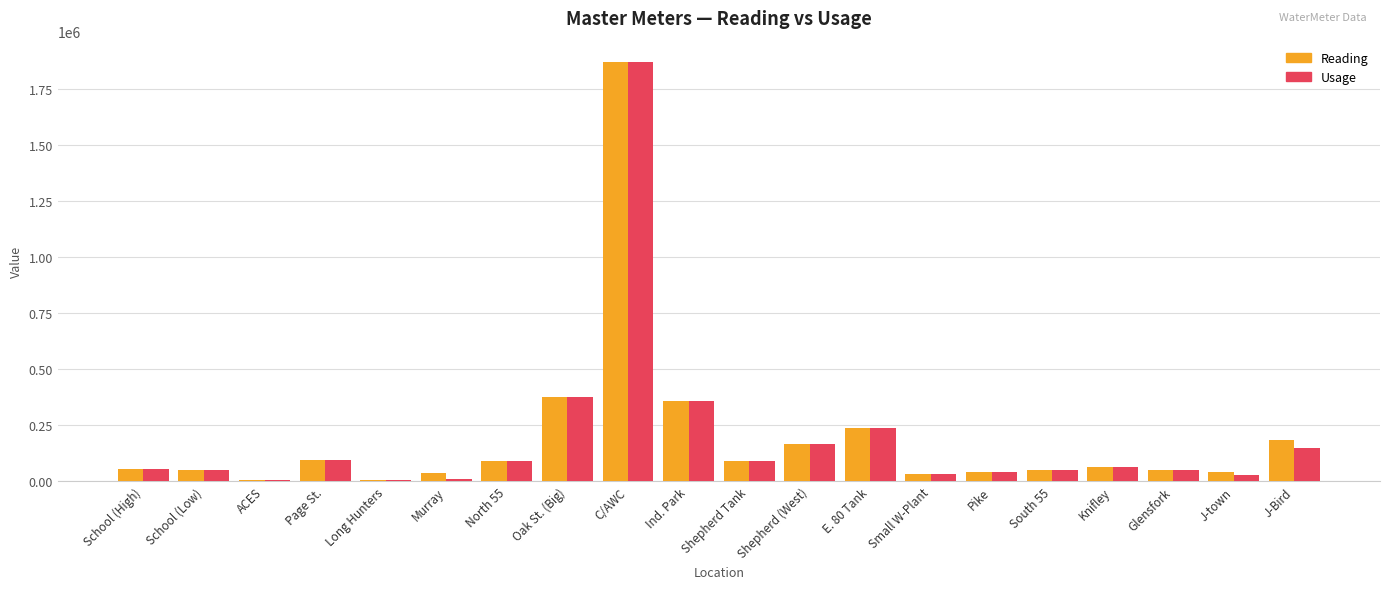

True or false: Reading has a value of 596758 at Oak St. (Big).

False